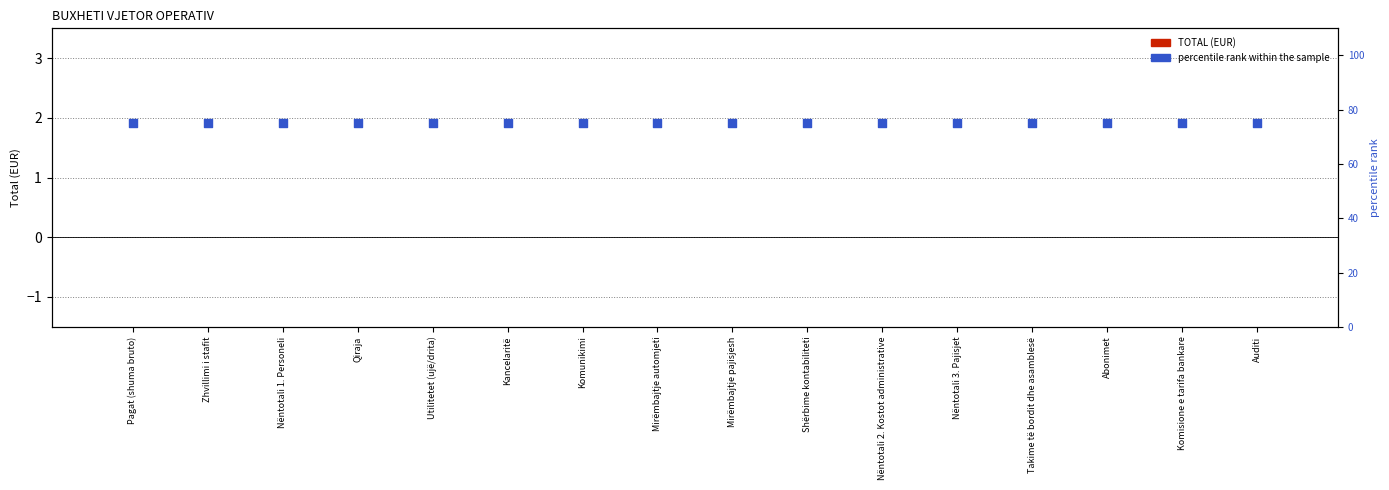

Which series has the largest total across all categories?

percentile rank within the sample